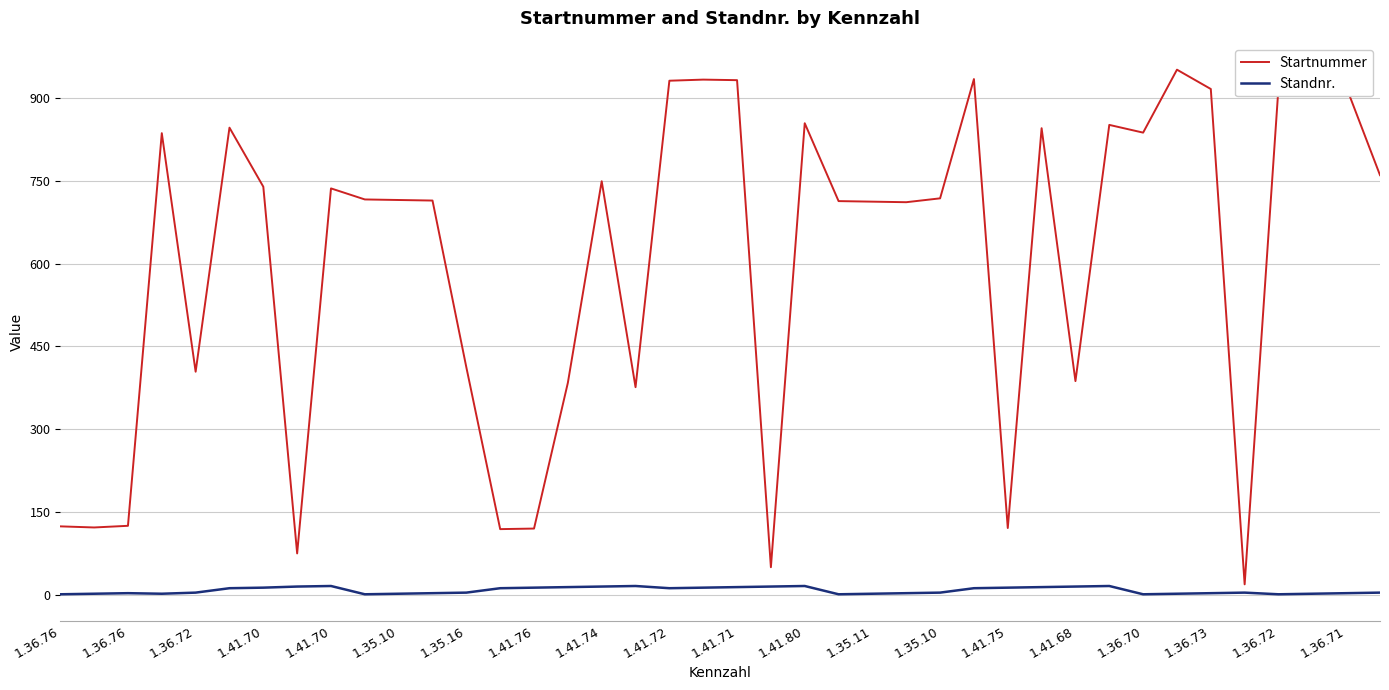

List the series in order of their overall mean, highest first.

Startnummer, Standnr.